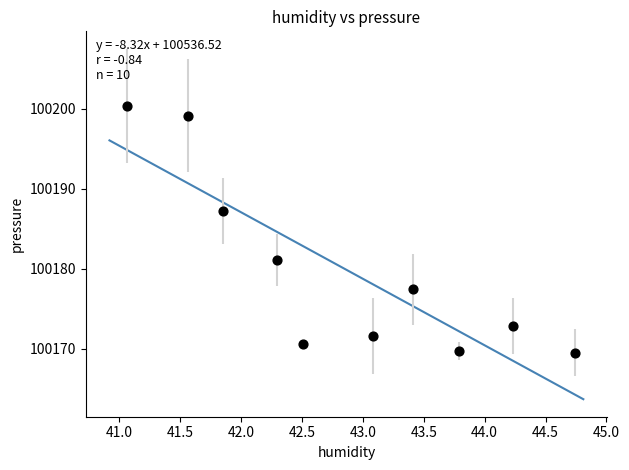

What is the range of X values (max minus min)?

3.7